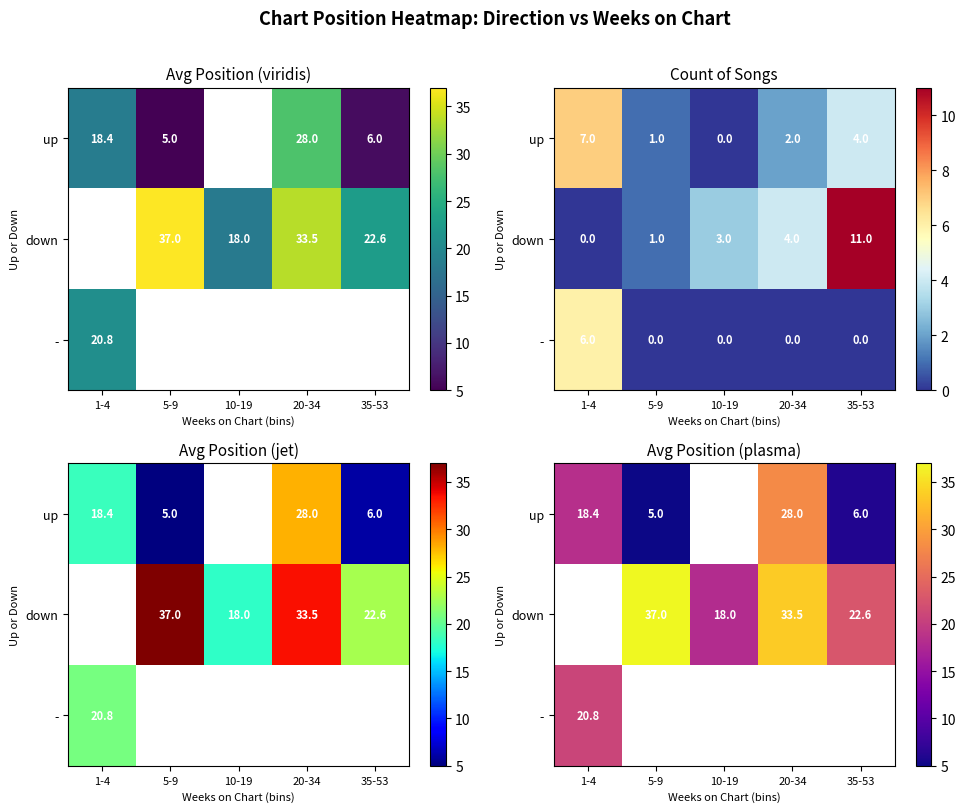

Between 10-19 and 35-53, which is larger?

35-53